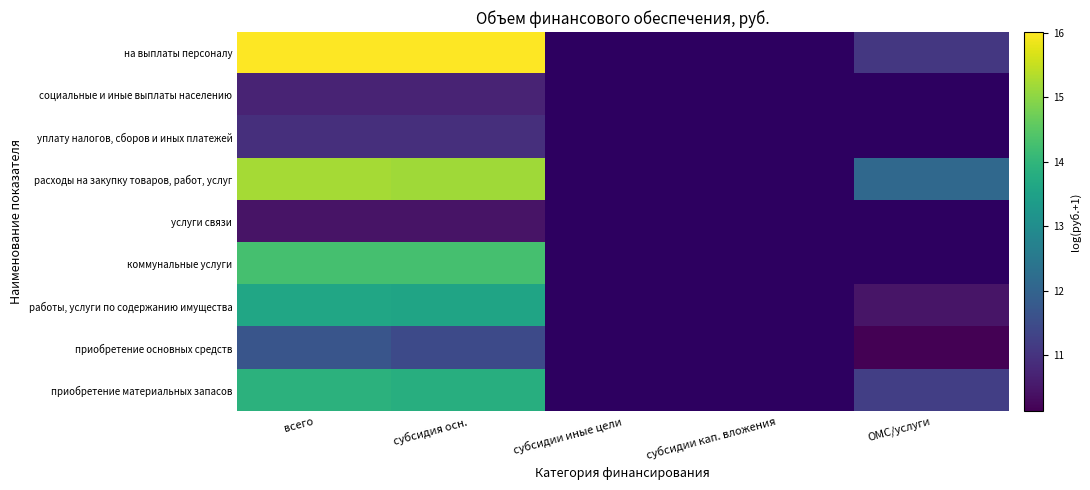

Rank the series at ОМС/услуги from lowest to highest value.

приобретение основных средств, на выплаты персоналу, социальные и иные выплаты населению, уплату налогов, сборов и иных платежей, расходы на закупку товаров, работ, услуг, услуги связи, коммунальные услуги, работы, услуги по содержанию имущества, приобретение материальных запасов